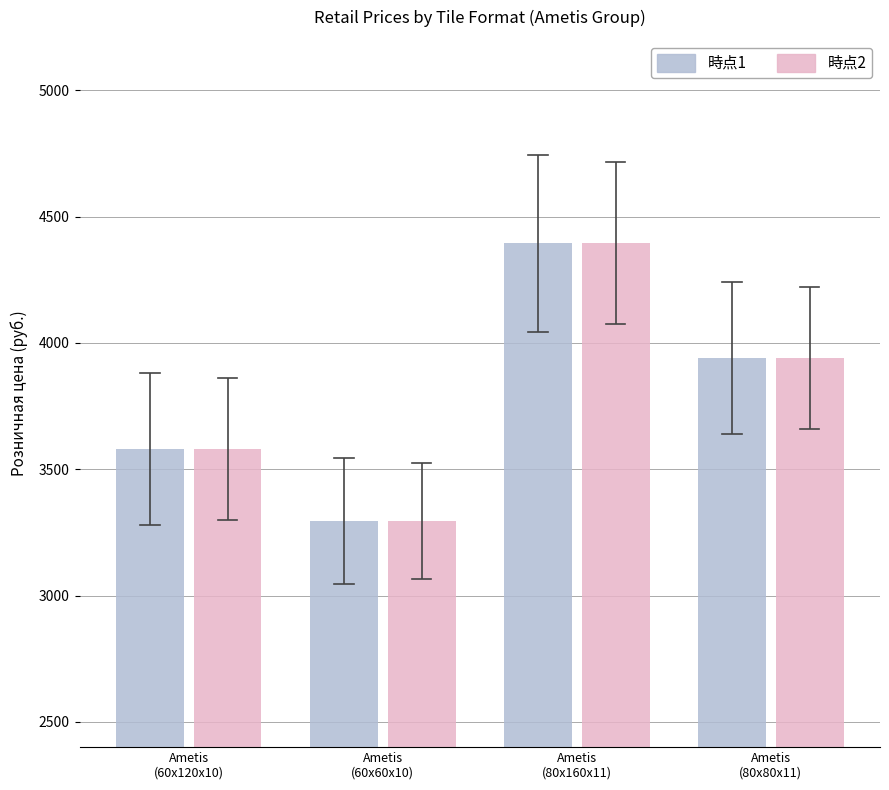

What is the highest value of the 時点1 series?

4395